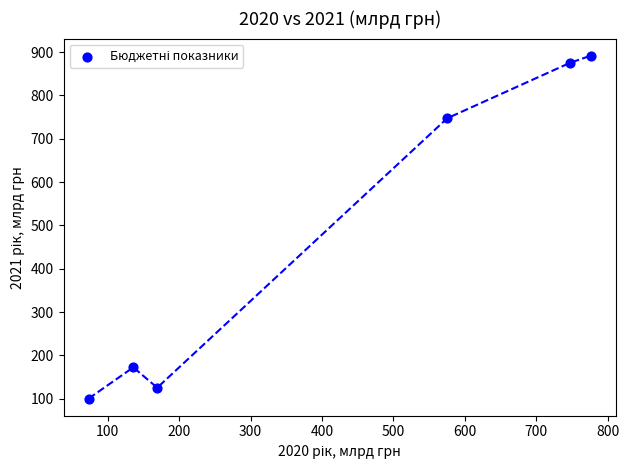

What Y value in the scatter plot is closest to 495?

747.3